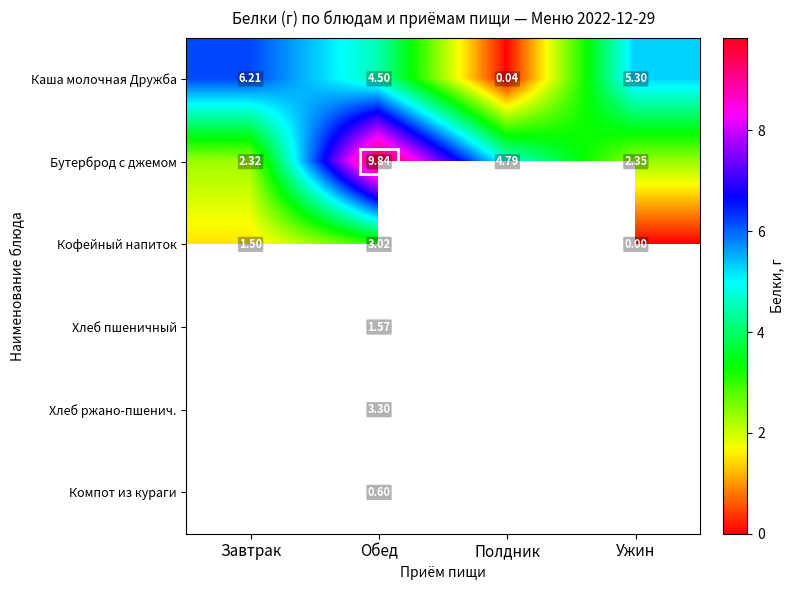

At which category does the chart reach its minimum across all series?

Ужин